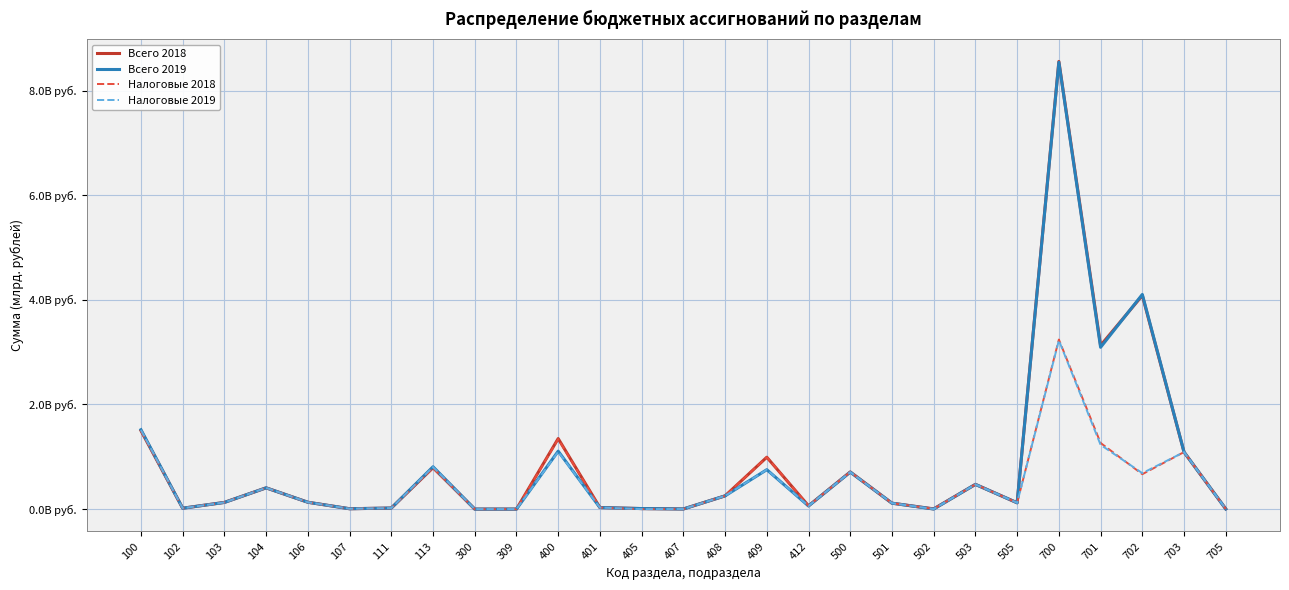

Rank the series at 700 from lowest to highest value.

Налоговые 2019, Налоговые 2018, Всего 2019, Всего 2018